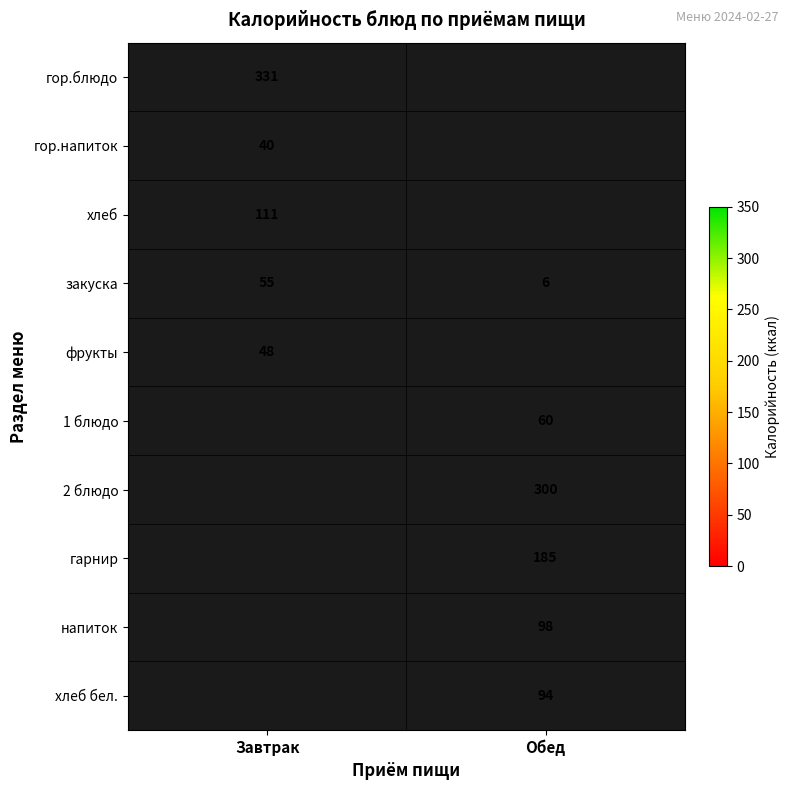

At how many categories does at least one series exceed 240?

2